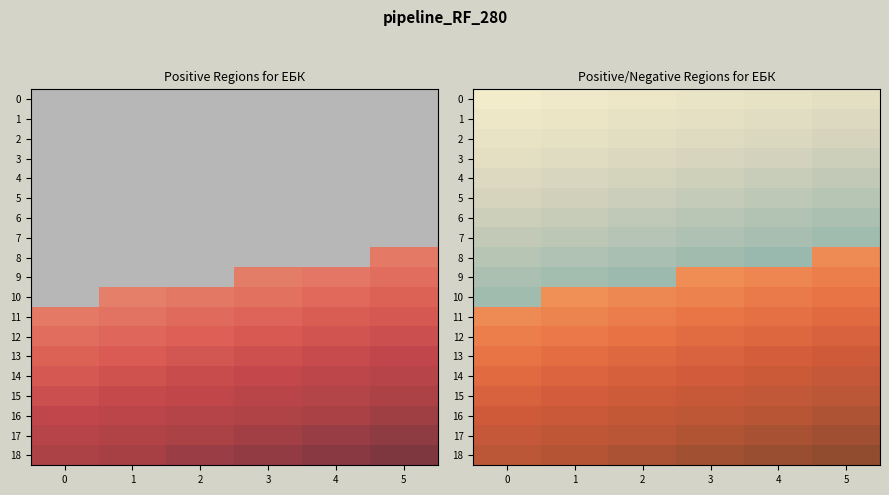

Rank the series at 0 from highest to lowest value.

10, 11, 12, 13, 14, 15, 16, 17, 18, 9, 8, 7, 6, 5, 4, 3, 2, 1, 0